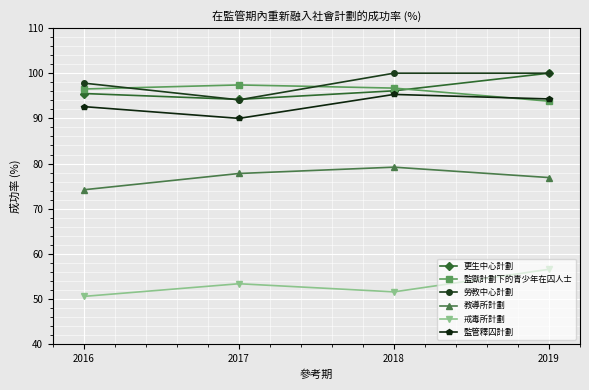

Is the value of 更生中心計劃 at 2019 greater than the value of 戒毒所計劃 at 2016?

Yes